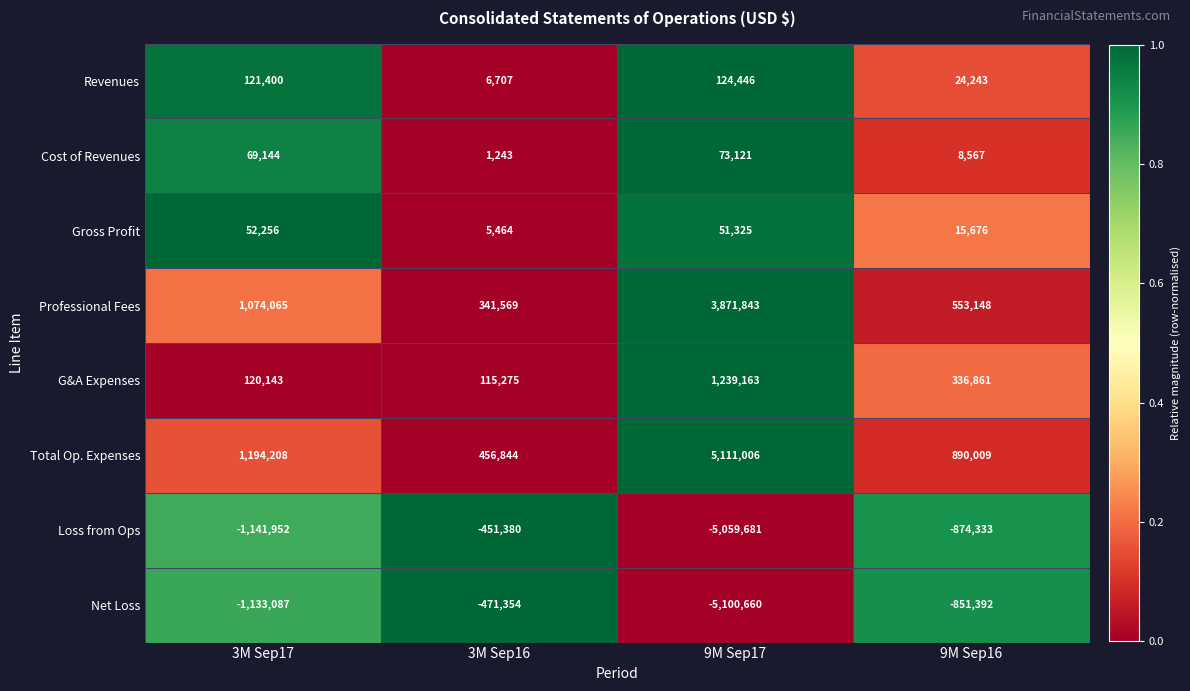

The value of Net Loss at 9M Sep16 is -450981. True or false?

False